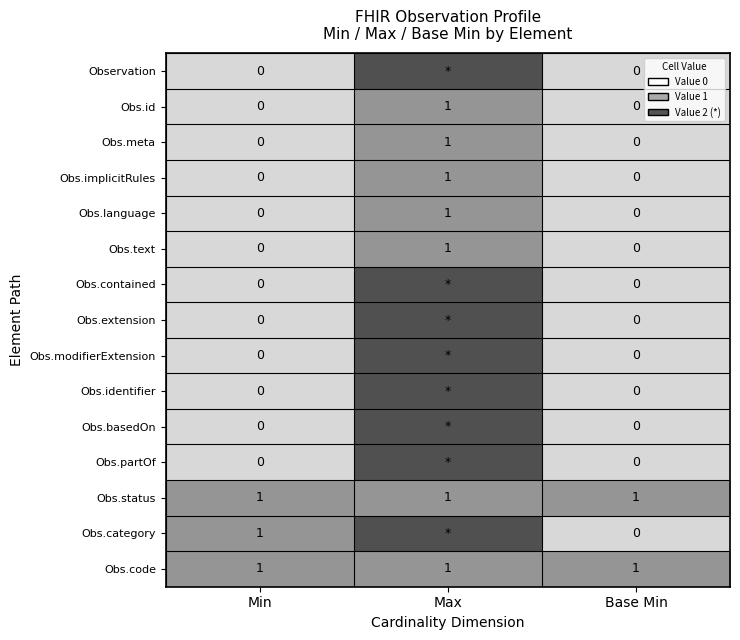

Count the Obs.meta values in the range 0 to 1.

3